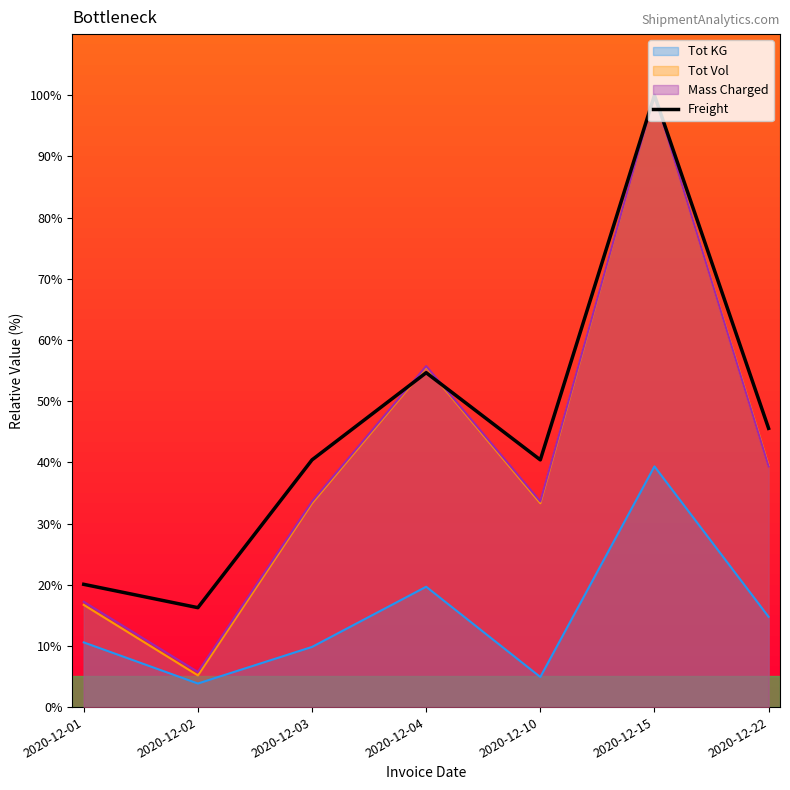

What is the average value?

45.3